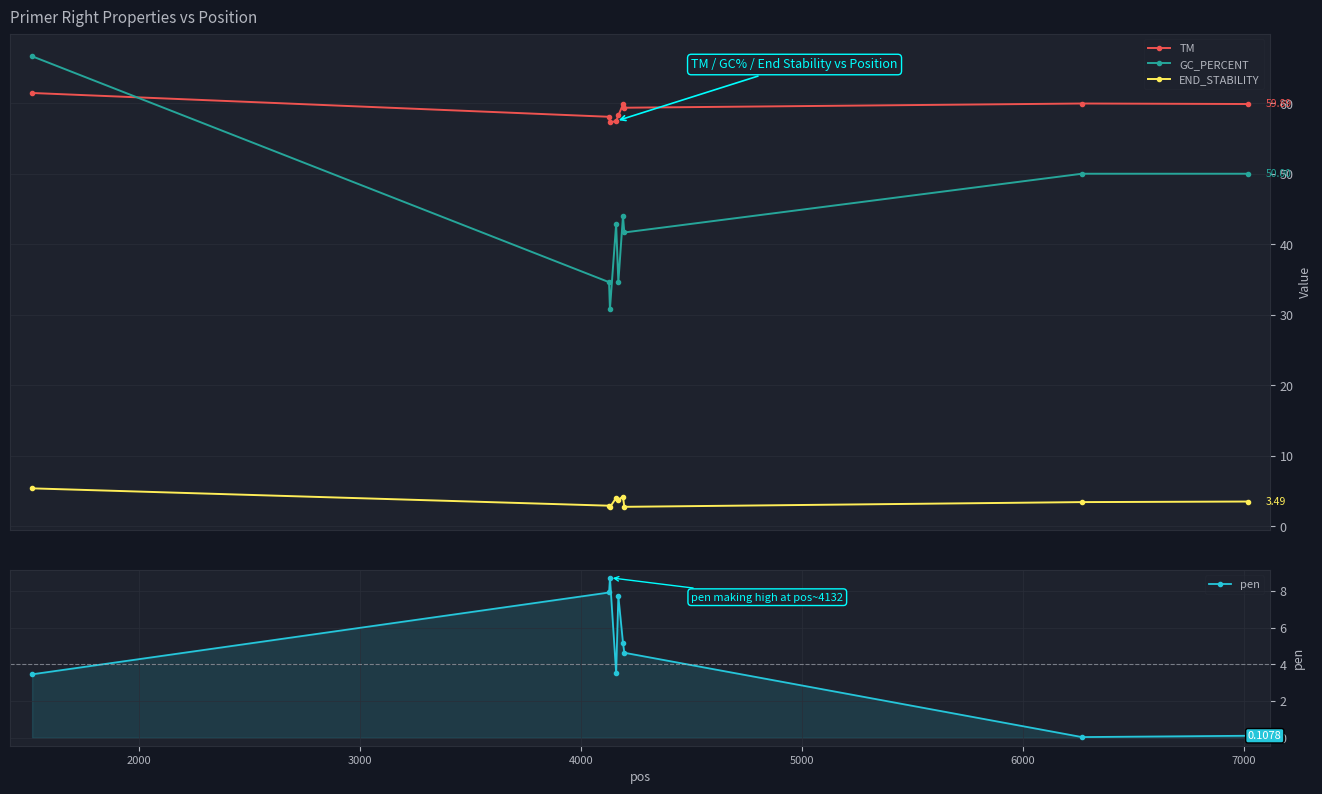

In GC_PERCENT, how many points are lower than both neighbors (excluding endpoints)?

3